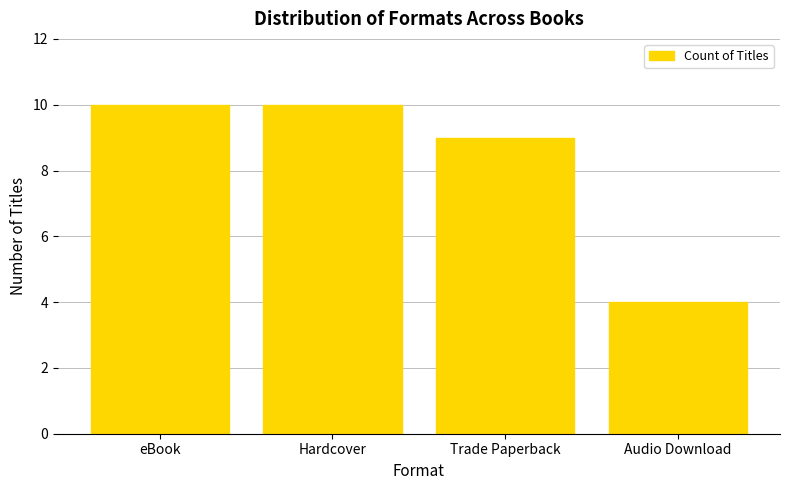

What is the sum of the values at Trade Paperback and Hardcover?

19